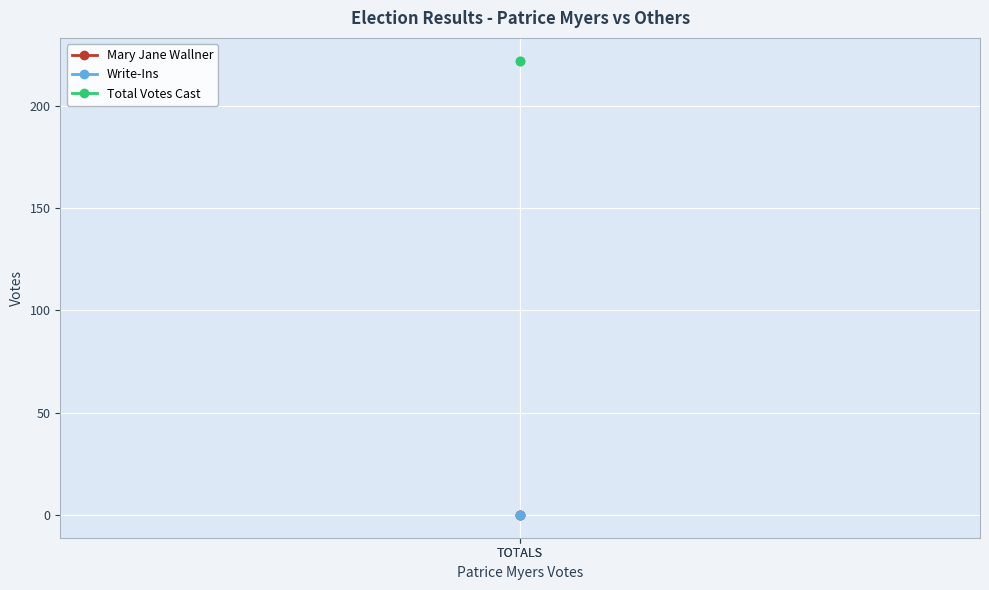

At which category is the sum across all series the highest?

TOTALS